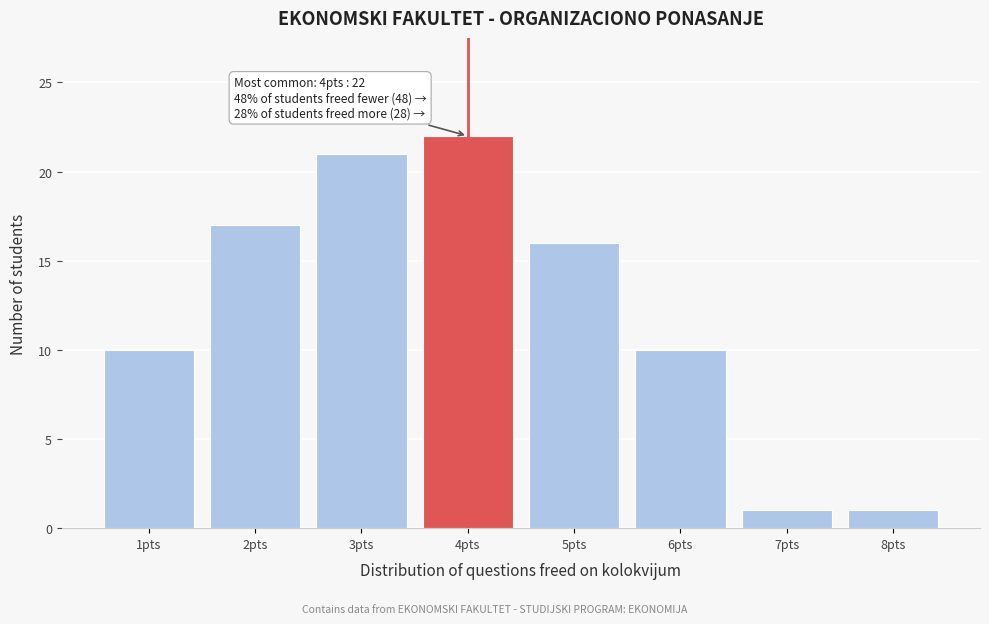

Over which range of the x-axis is the bar tallest?

3.5 to 4.5